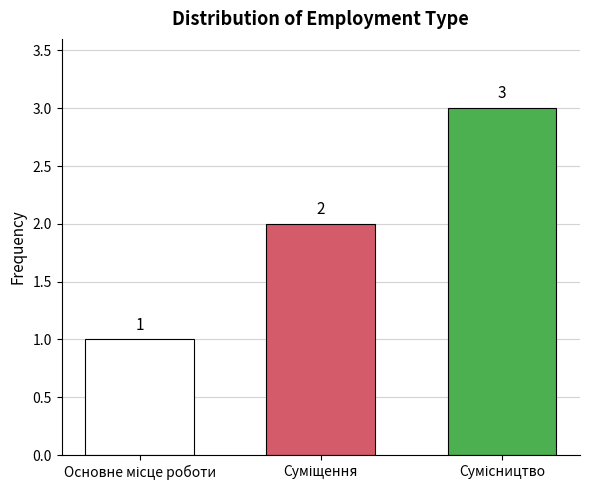

How many values are between 1 and 3?

3